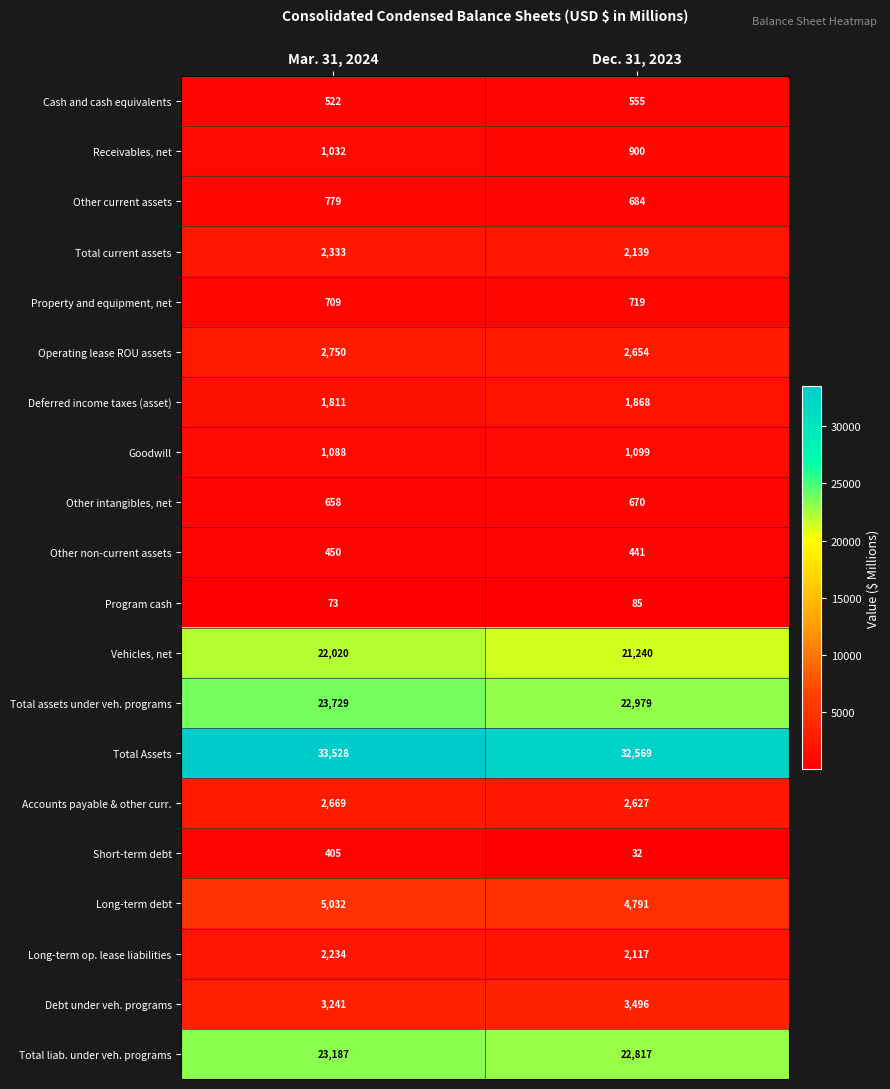

At which category does the chart reach its minimum across all series?

Dec. 31, 2023